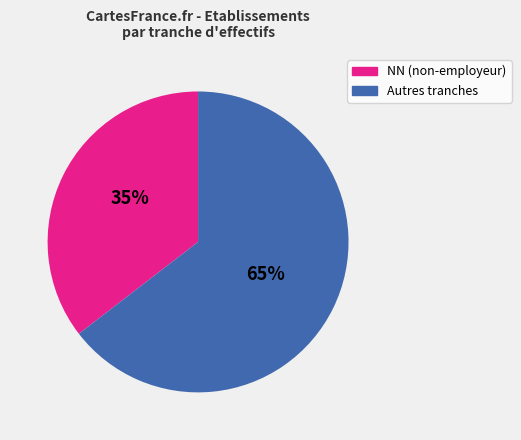

Is there any slice that represents more than half of the pie?

Yes